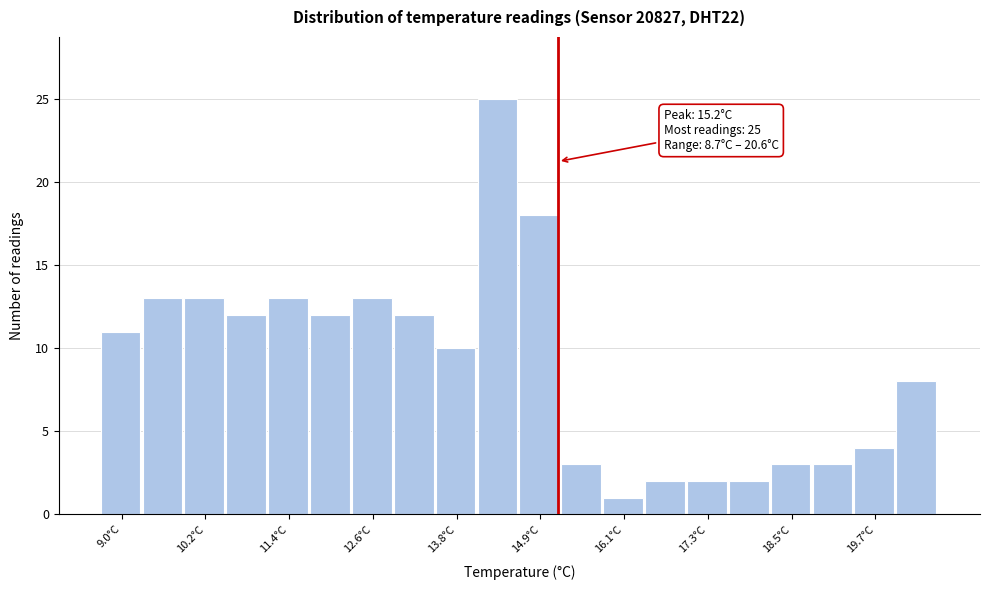

Around what value on the x-axis is the tallest bar? Give the approximate position of its centre, as read against the axis.

14.4